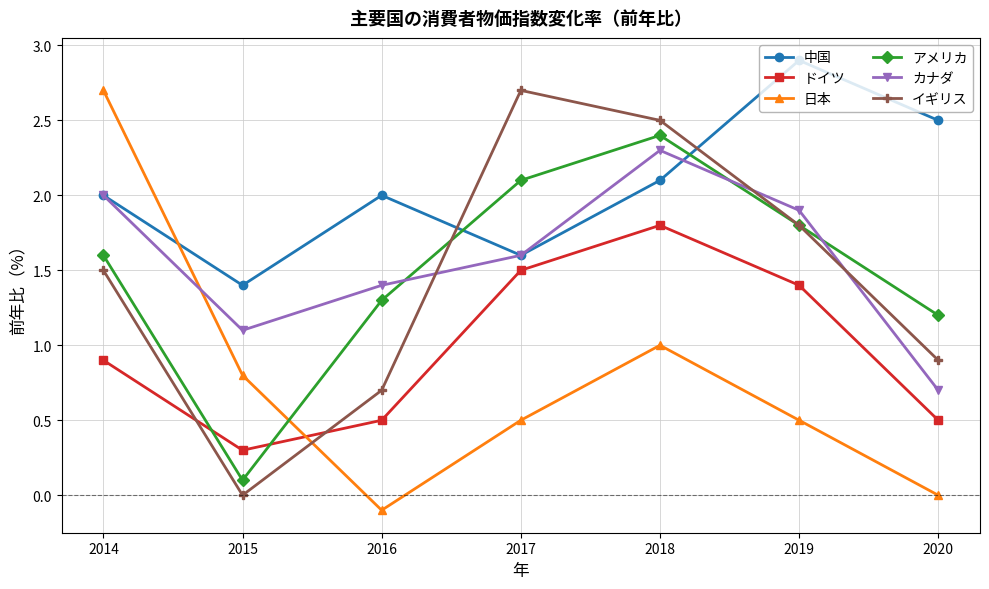

Which series has the largest range (max minus min)?

日本